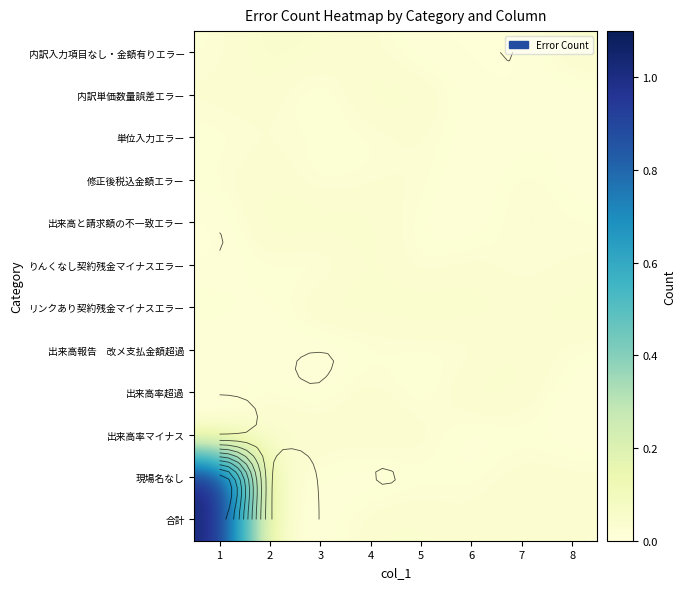

Is the value of 内訳入力項目なし・金額有りエラー at 2 greater than the value of 出来高報告 改メ支払金額超過 at 7?

Yes